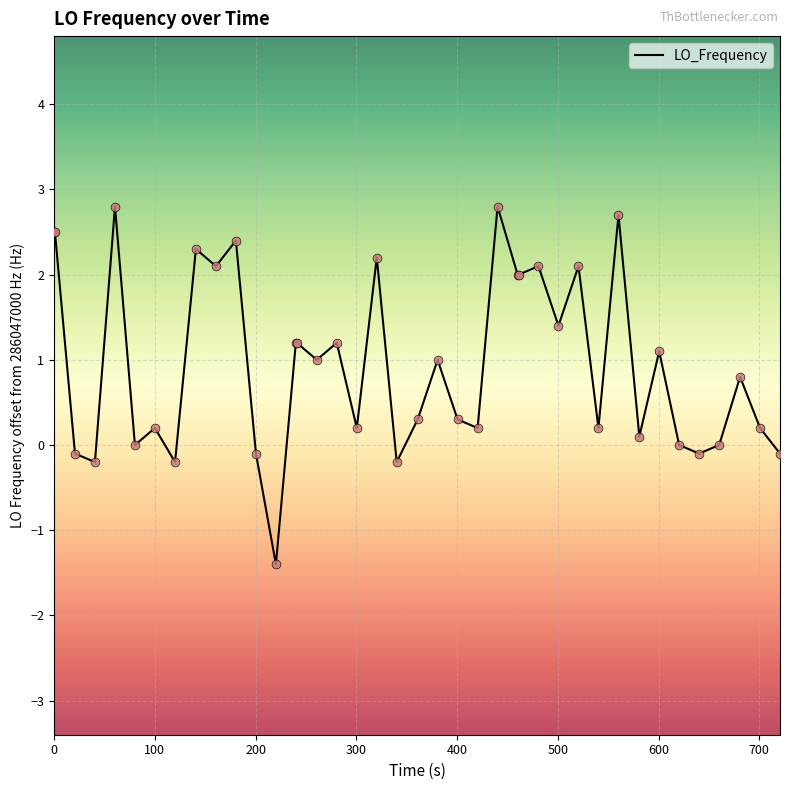

What is the difference between the maximum and minimum values?

4.2